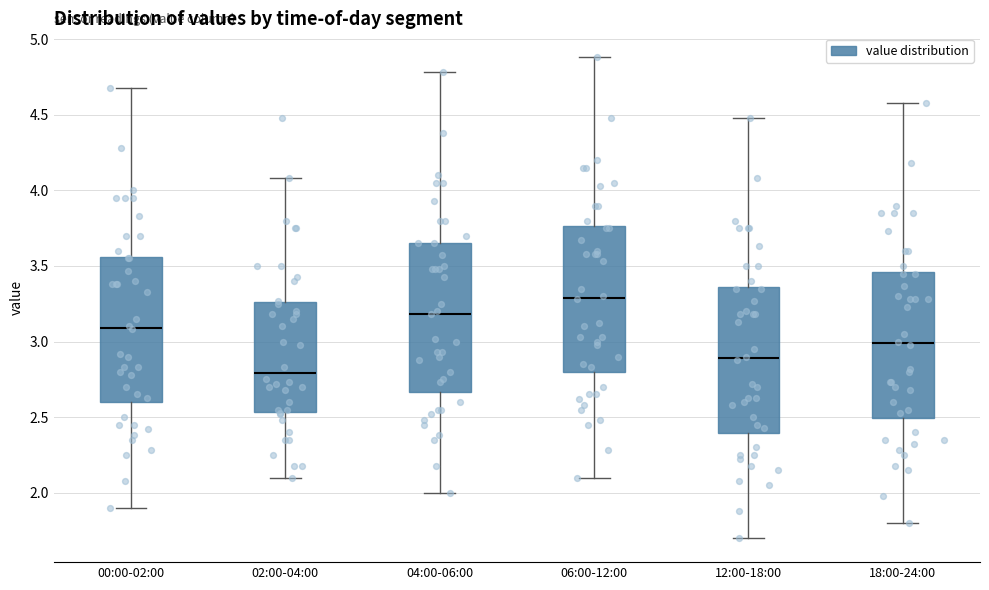

Reading left to right, transcribe this box plot: for each box, give where its median line is, the range the box spans, and where its two whiskers end, as read against the y-axis. The values are not printed on the chart, so give them approximately, as read against the axis.

00:00-02:00: median 3.10, box 2.60 to 3.55, whiskers 1.90 to 4.70
02:00-04:00: median 2.80, box 2.55 to 3.25, whiskers 2.10 to 4.10
04:00-06:00: median 3.20, box 2.65 to 3.65, whiskers 2.00 to 4.80
06:00-12:00: median 3.30, box 2.80 to 3.75, whiskers 2.10 to 4.90
12:00-18:00: median 2.90, box 2.40 to 3.35, whiskers 1.70 to 4.50
18:00-24:00: median 3.00, box 2.50 to 3.45, whiskers 1.80 to 4.60